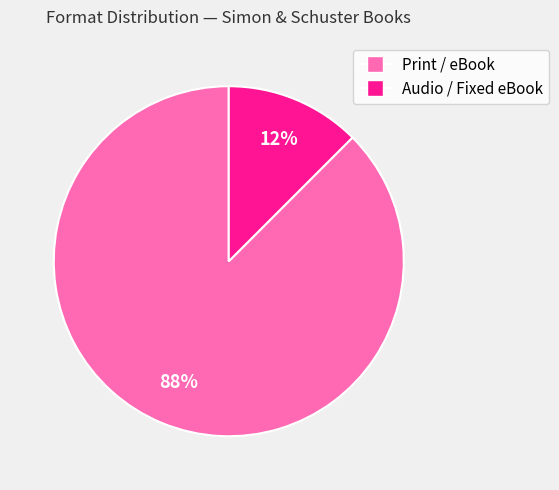

Does any single category account for the majority?

Yes